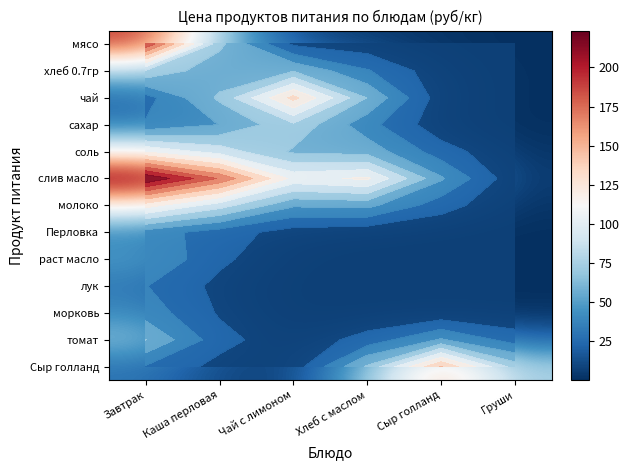

The лук series shows 0.0 at Груши. True or false?

False